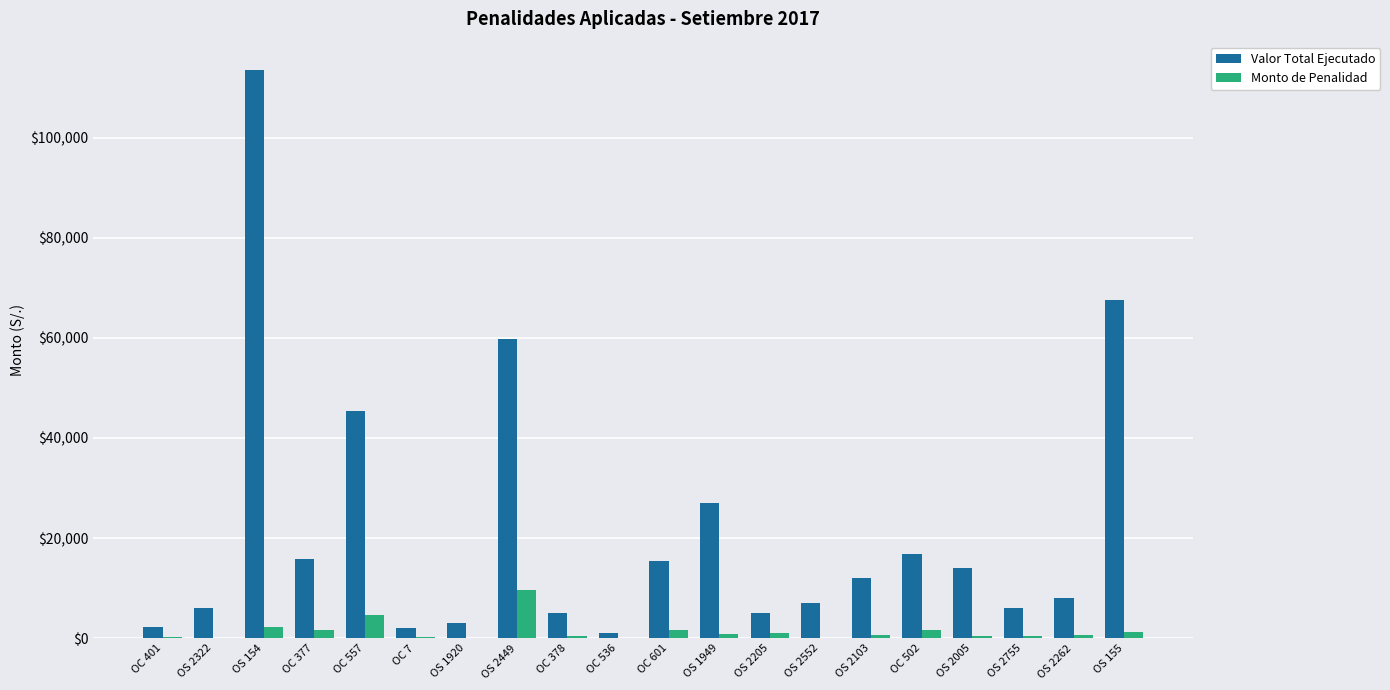

The value of Valor Total Ejecutado at OS 2449 is 31795.6. True or false?

False